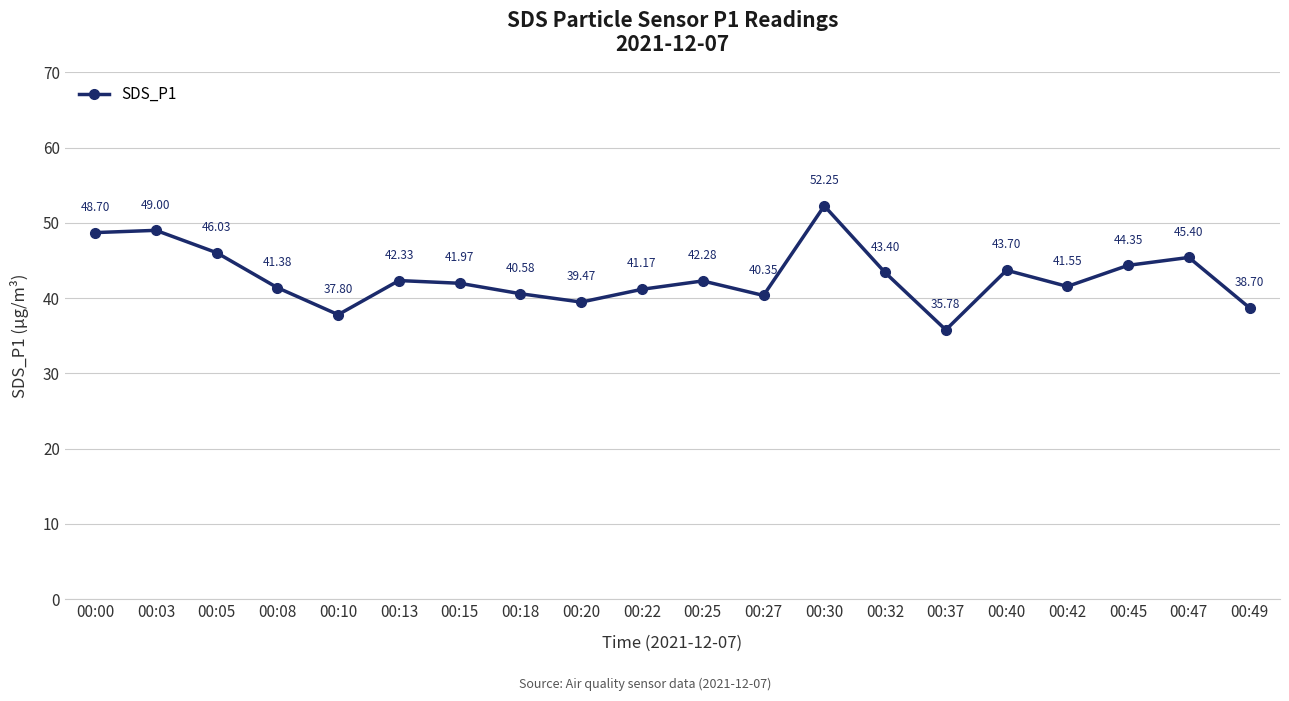

How many distinct data groups are displayed?

1